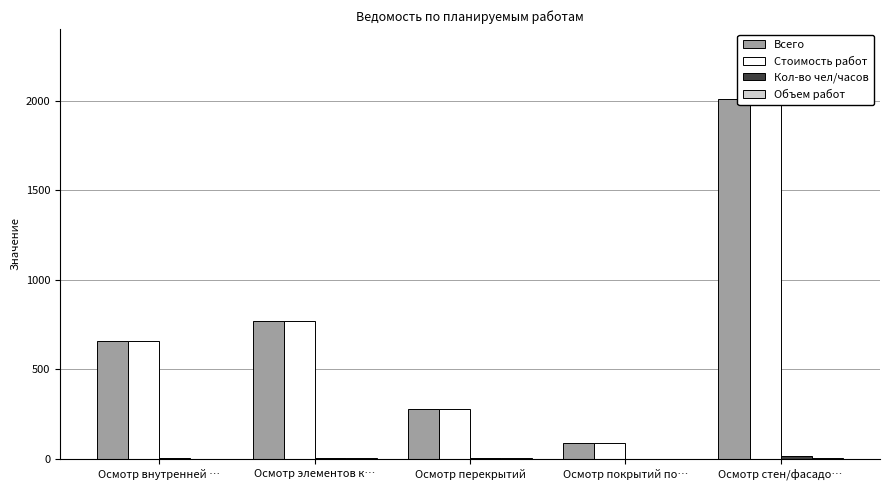

Reading left to right, transcribe all the data shown in this chart.

Всего: Осмотр внутренней …=657.7	Осмотр элементов к…=768.5	Осмотр перекрытий=279.4	Осмотр покрытий по…=86.2	Осмотр стен/фасадо…=2007.1
Стоимость работ: Осмотр внутренней …=657.7	Осмотр элементов к…=768.5	Осмотр перекрытий=279.4	Осмотр покрытий по…=86.2	Осмотр стен/фасадо…=2007.1
Кол-во чел/часов: Осмотр внутренней …=5.1	Осмотр элементов к…=6.0	Осмотр перекрытий=2.5	Осмотр покрытий по…=0.7	Осмотр стен/фасадо…=17.6
Объем работ: Осмотр внутренней …=1.3	Осмотр элементов к…=2.3	Осмотр перекрытий=1.8	Осмотр покрытий по…=0.6	Осмотр стен/фасадо…=5.7